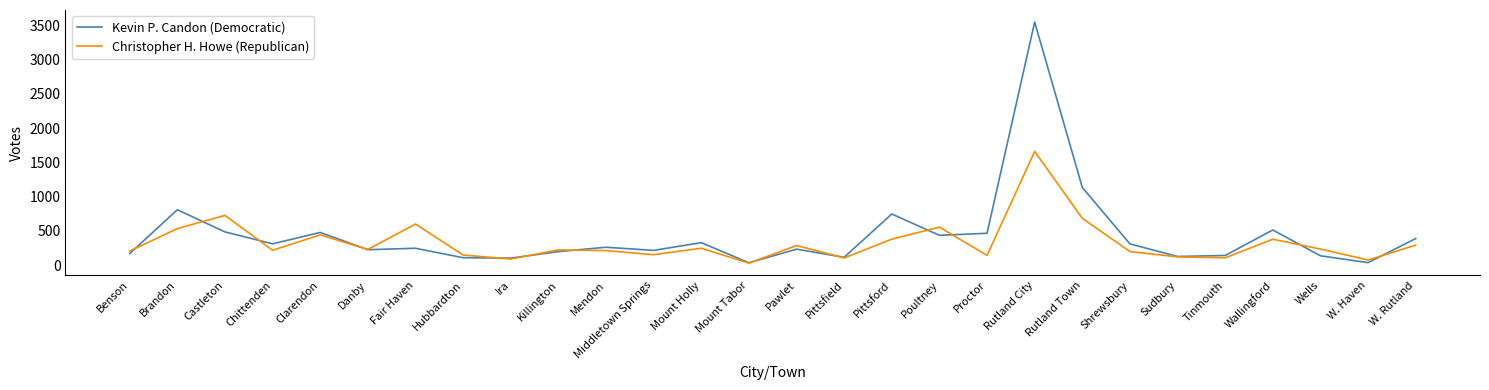

What is the smallest value displayed?

27